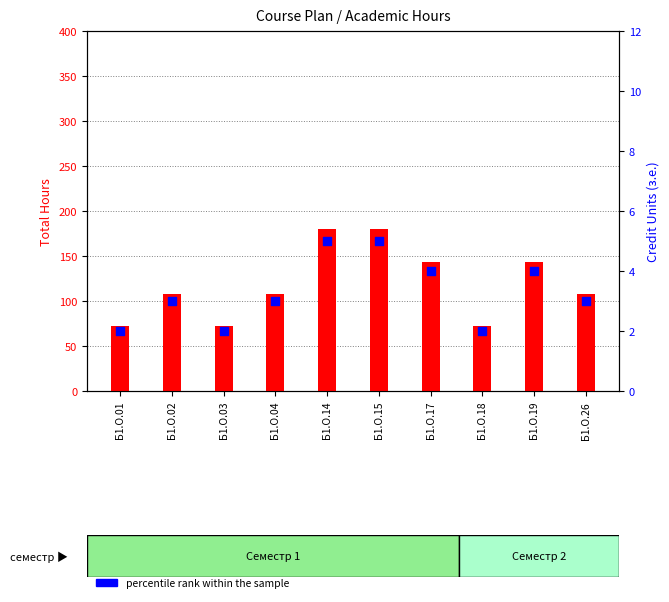

Which series has the widest spread of Y values?

transformed count